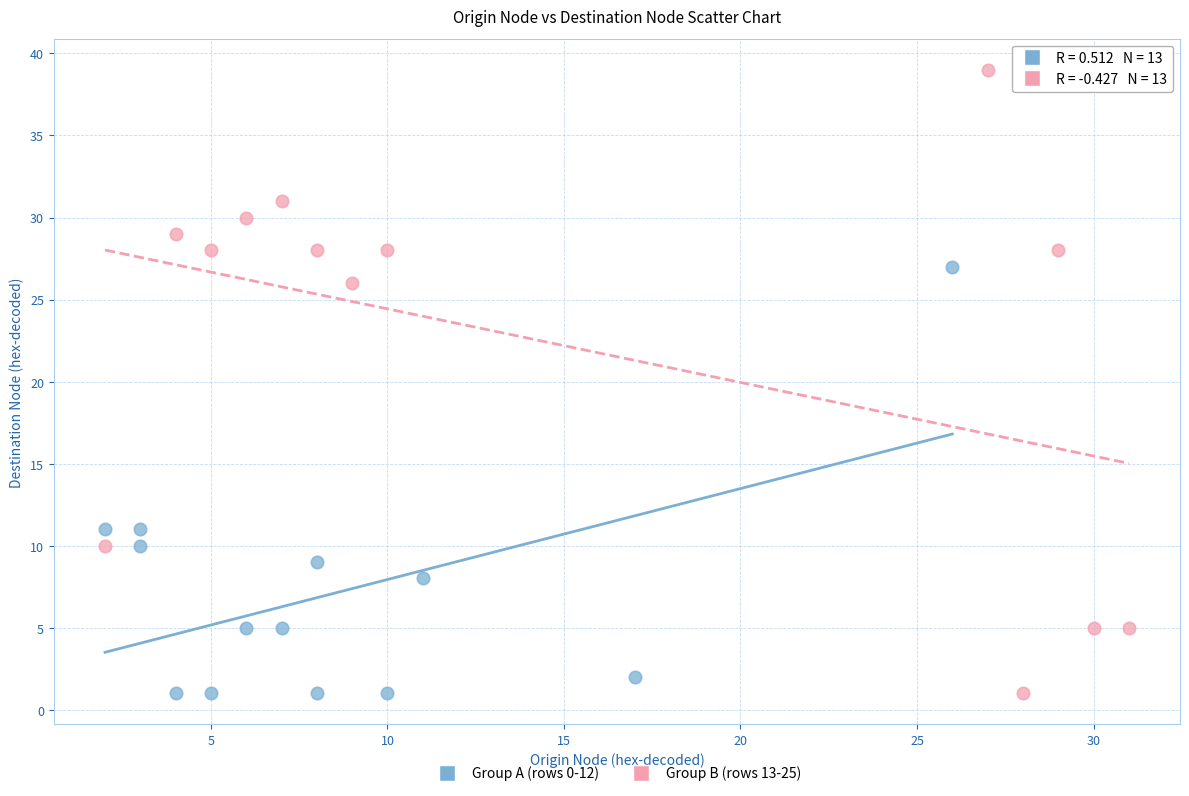

Which series has the largest Y range (max minus min)?

Group B (rows 13-25)